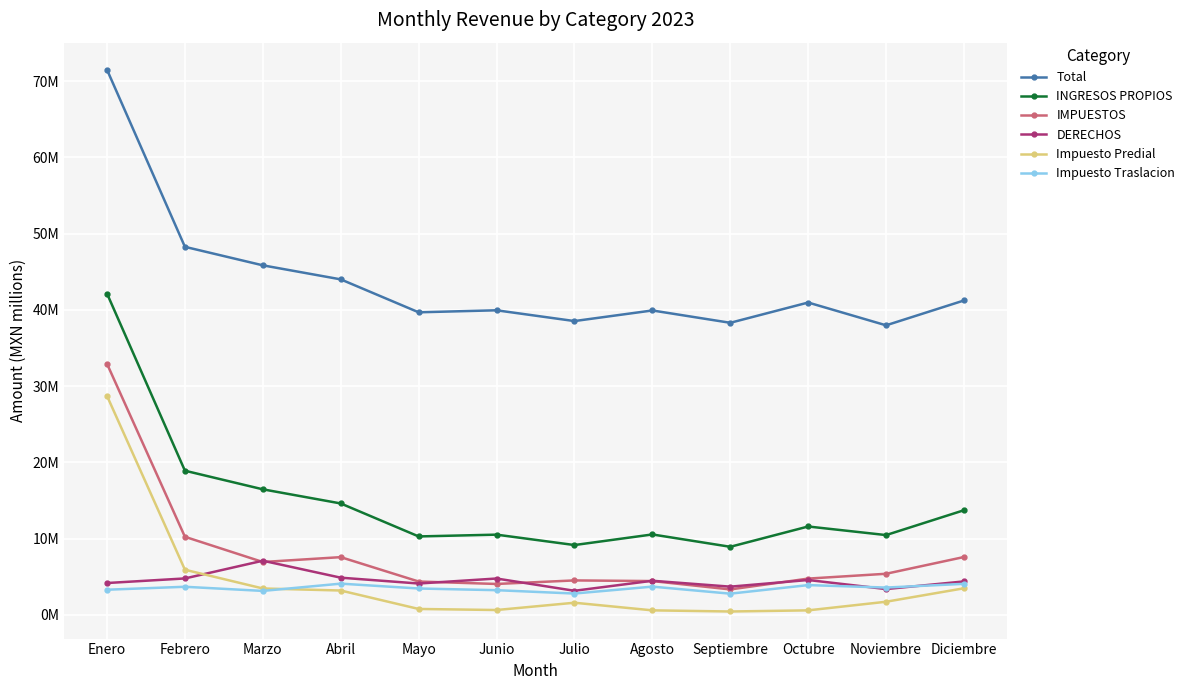

What are all the series names shown in the legend?

Total, INGRESOS PROPIOS, IMPUESTOS, DERECHOS, Impuesto Predial, Impuesto Traslacion